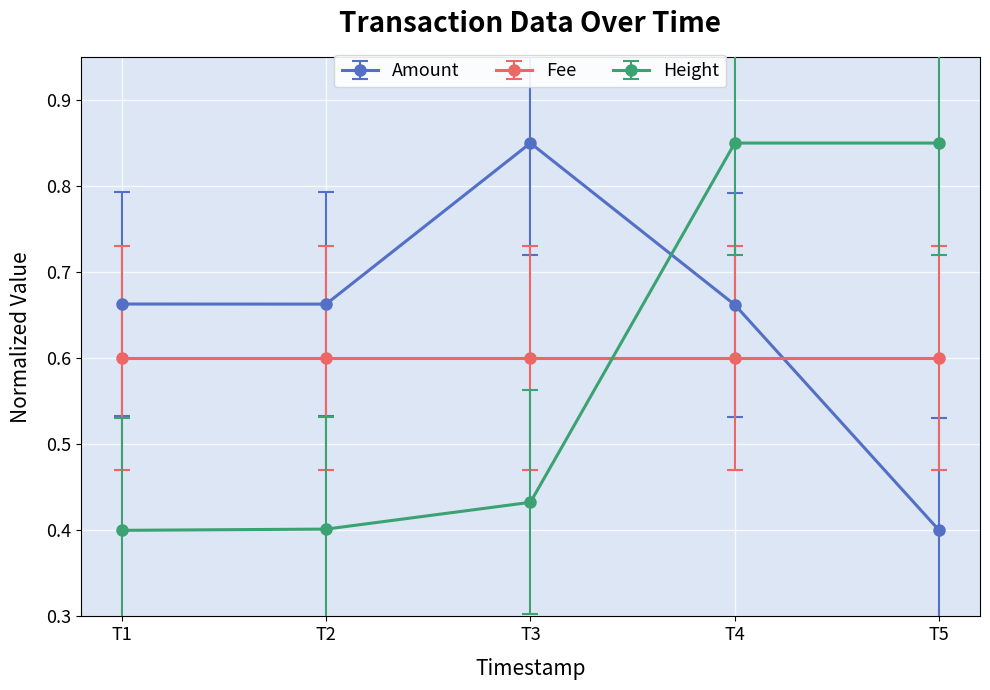

At how many categories does at least one series exceed 0?

5